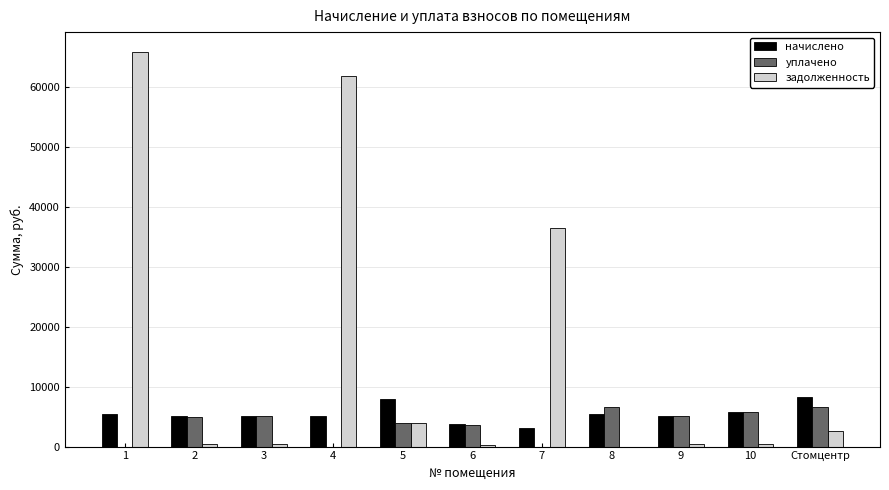

Which series has the largest total across all categories?

задолженность